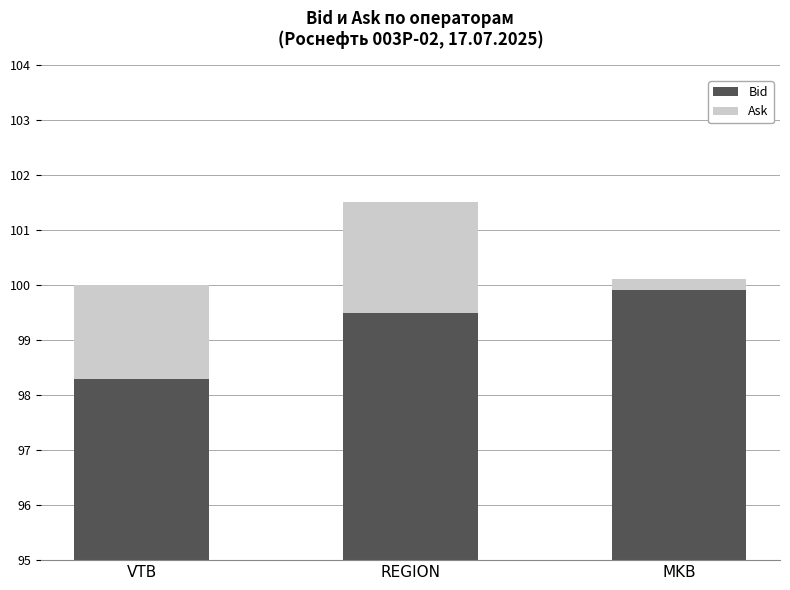

Where is Ask nearest to the value 1?

VTB